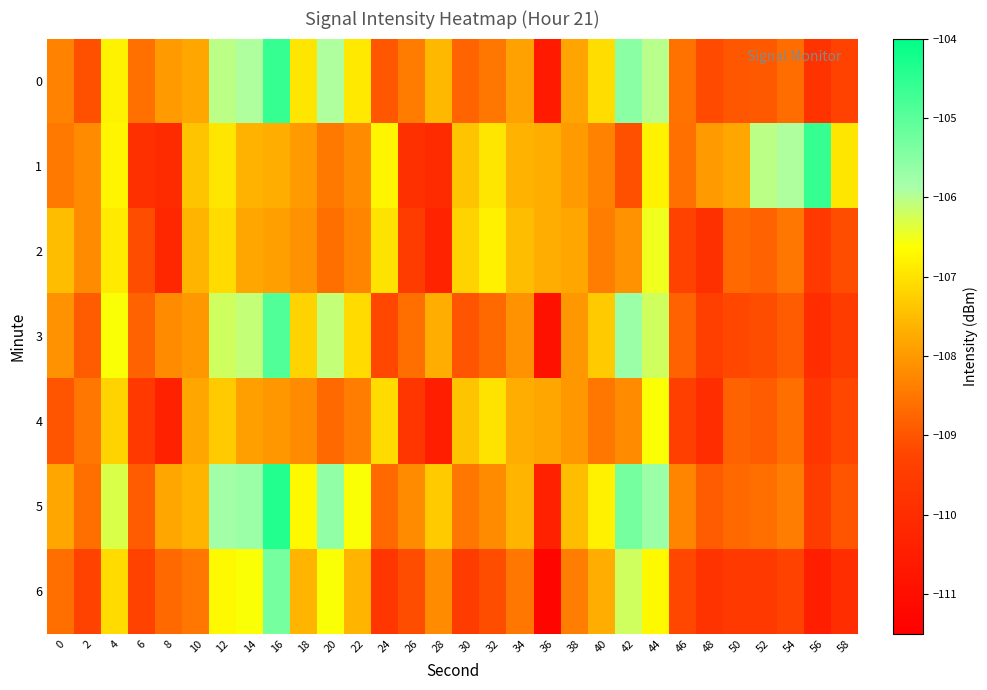

Which series has the largest total across all categories?

5